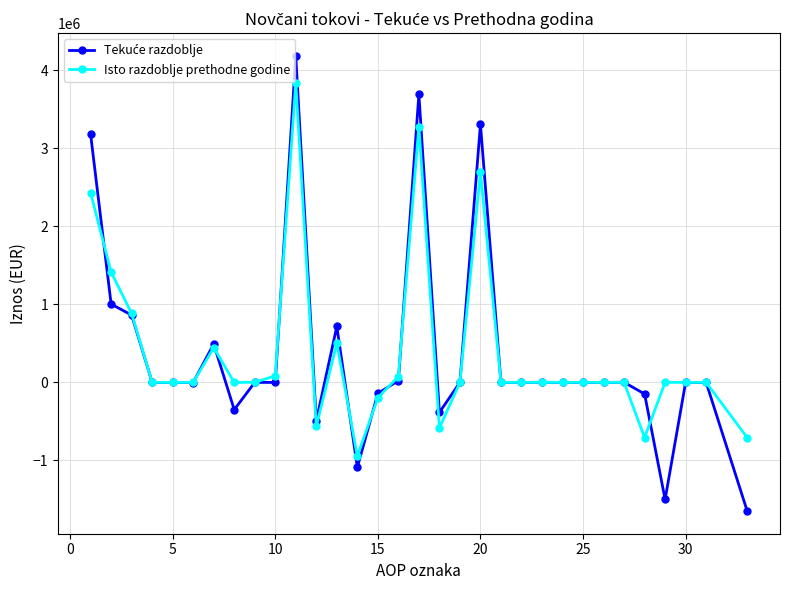

How many data points does each series have?

32